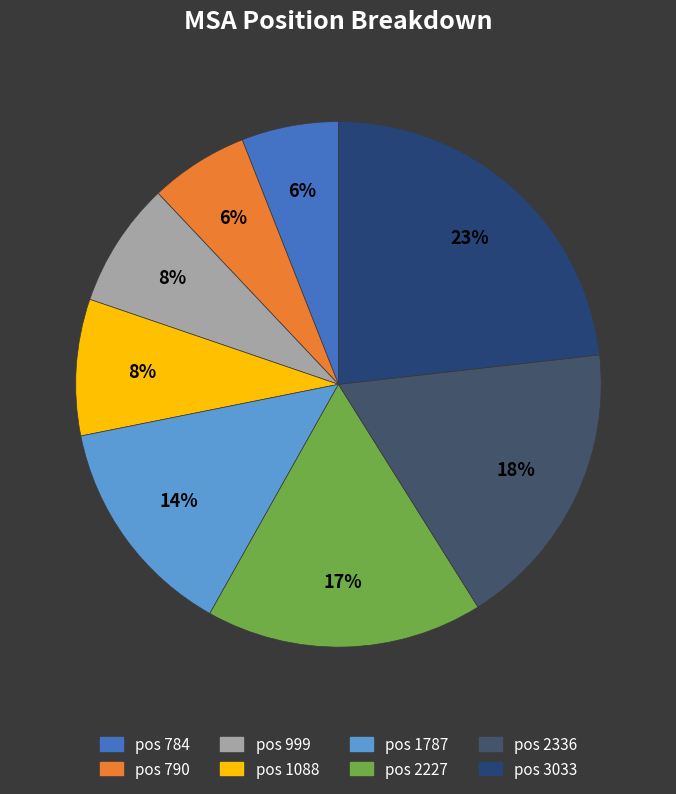

What is the smallest slice in the pie chart?

784